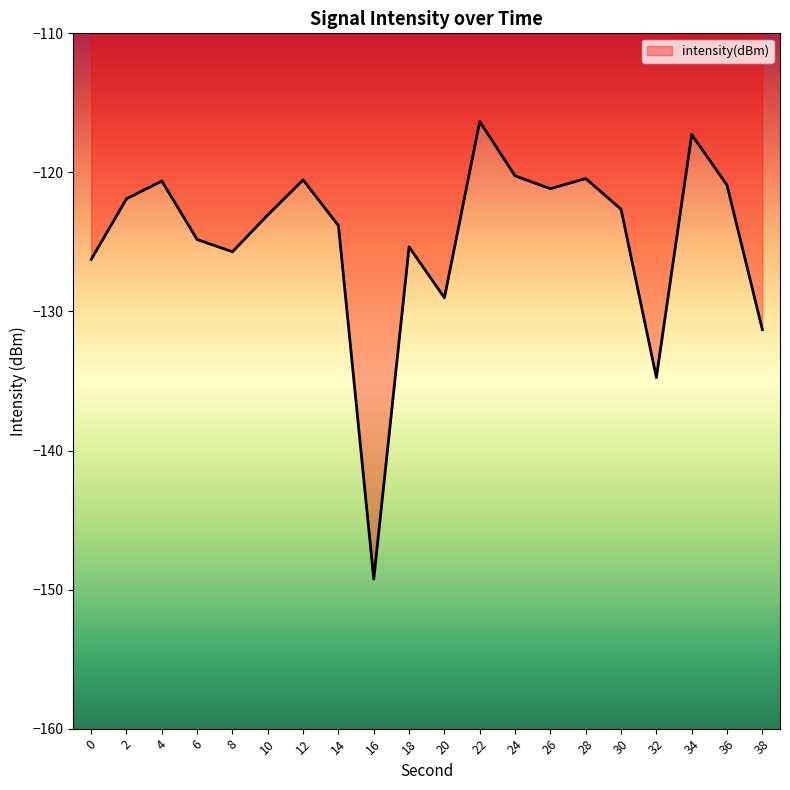

Which label corresponds to the smallest value in the chart?

16